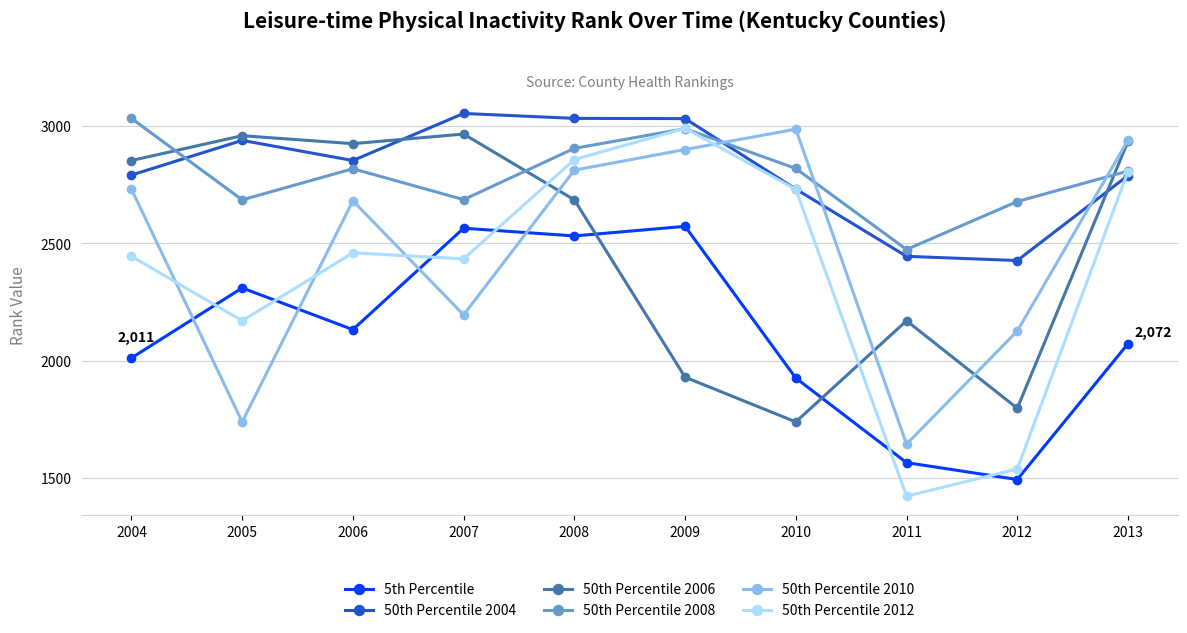

At which category does 5th Percentile reach its first local peak?

2005